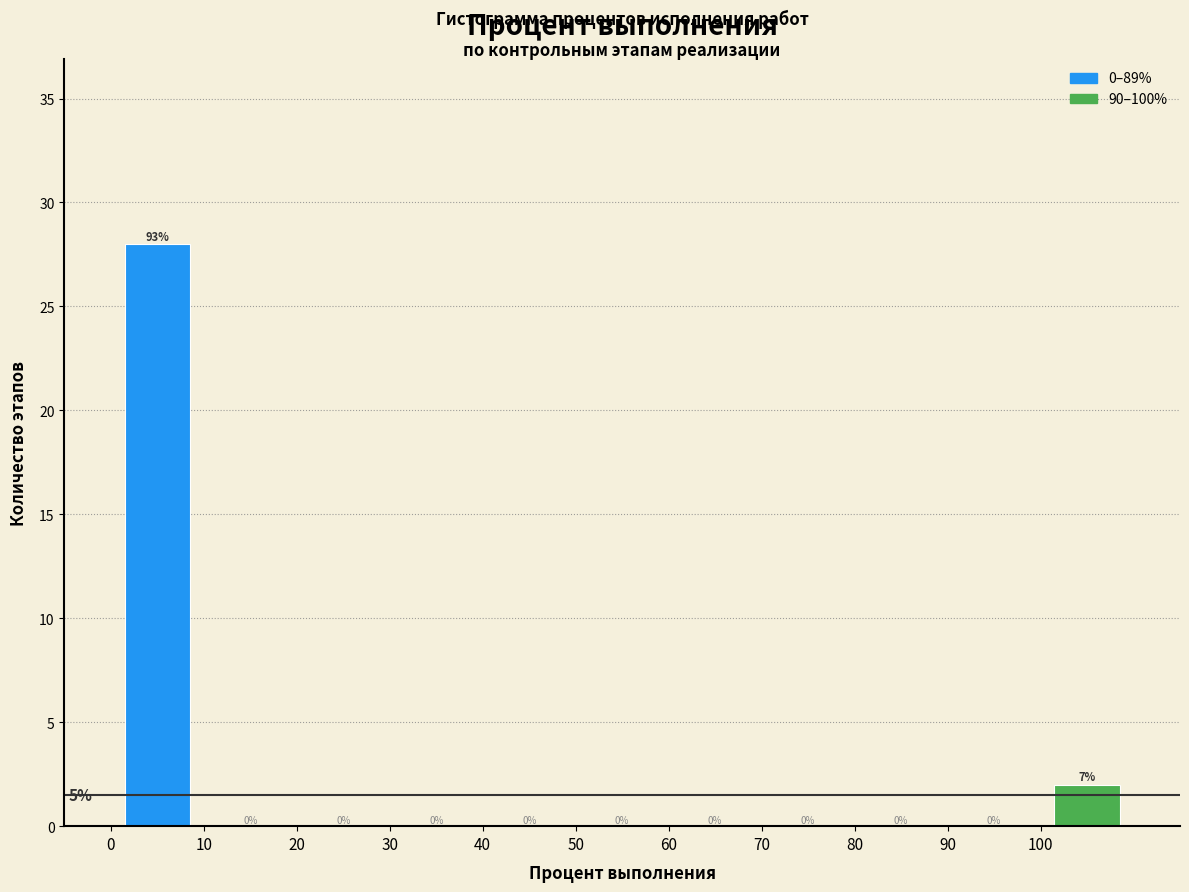

Over which range of the x-axis is the bar tallest?

0 to 10